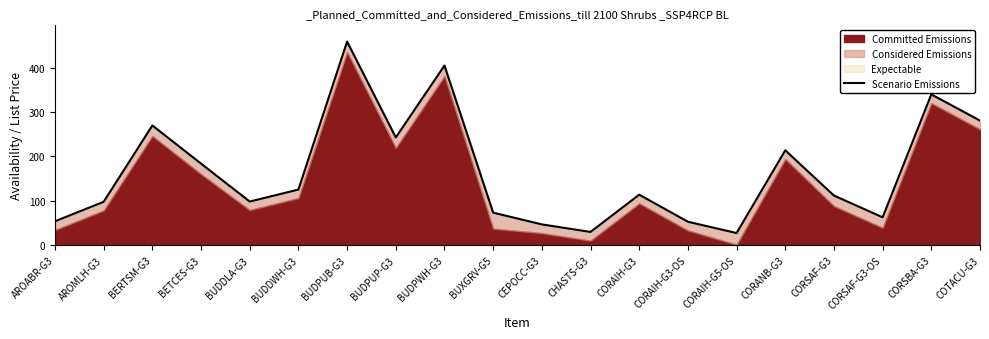

Which label corresponds to the smallest value in the chart?

CORAIH-G5-OS